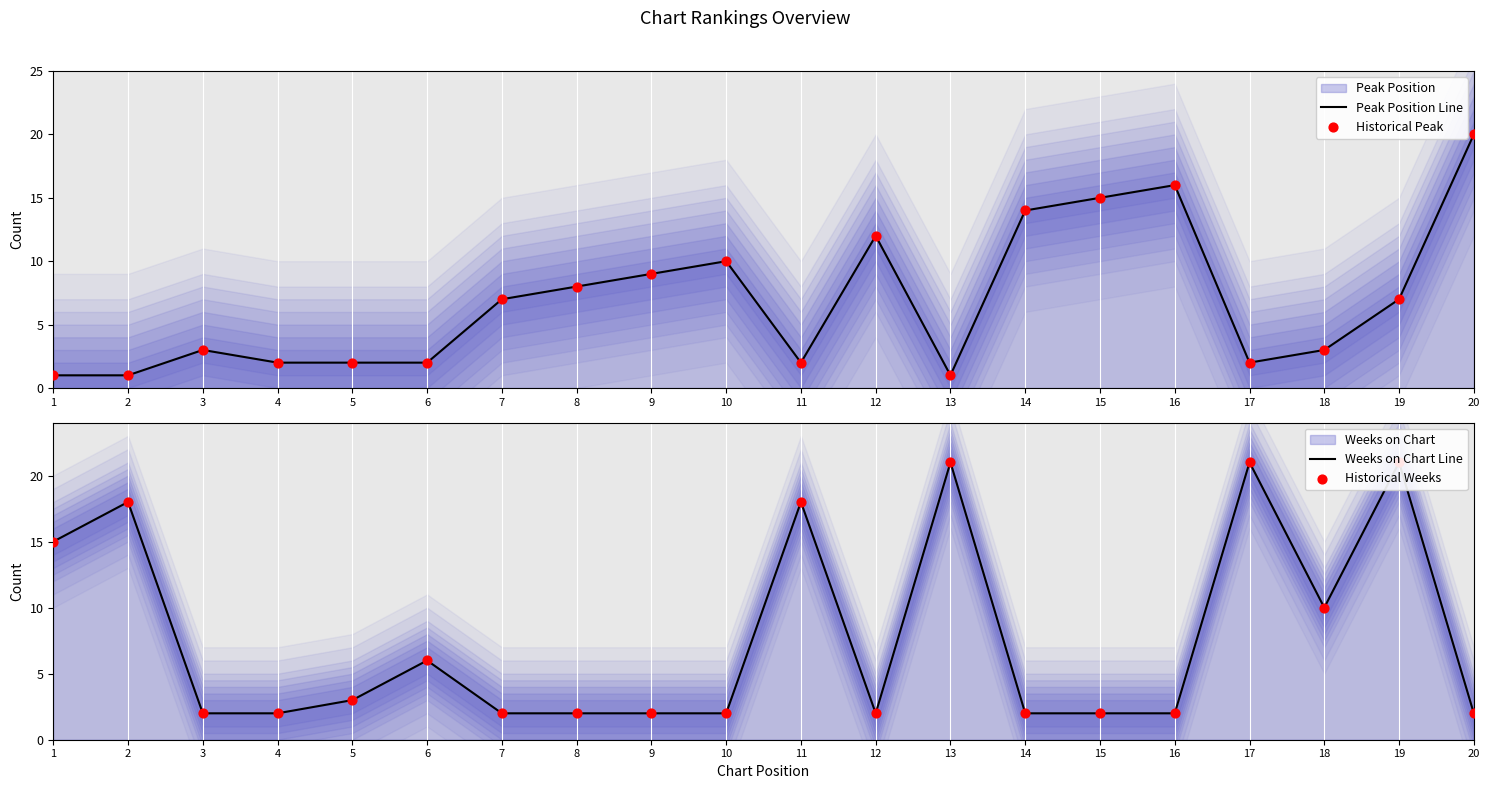

At how many categories does at least one series exceed 7?

15